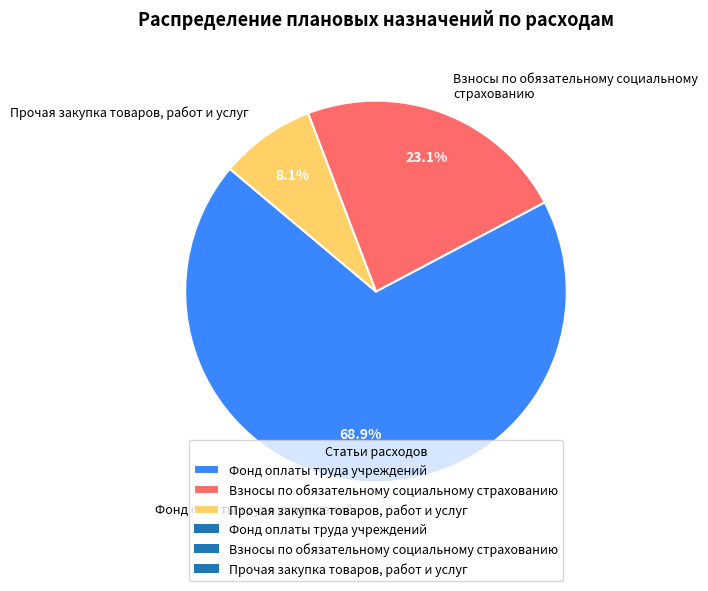

Which category has the biggest portion of the pie?

Фонд оплаты труда учреждений